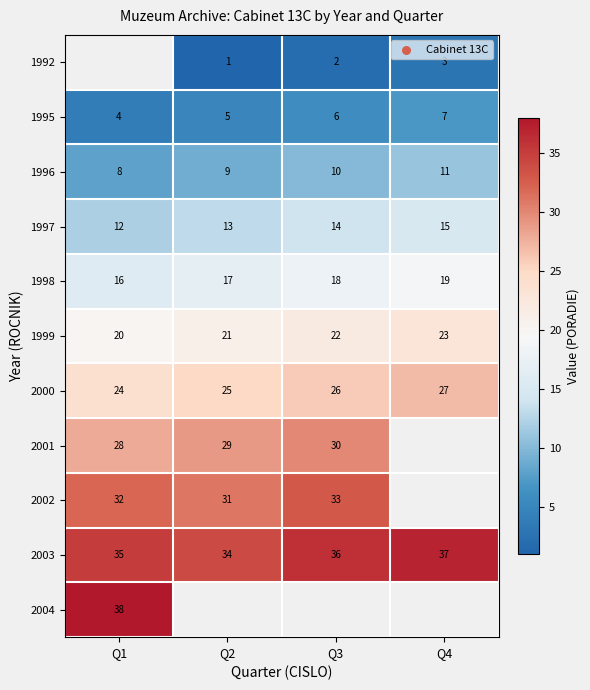

Is the value of 1997 at Q3 greater than the value of 2000 at Q1?

No